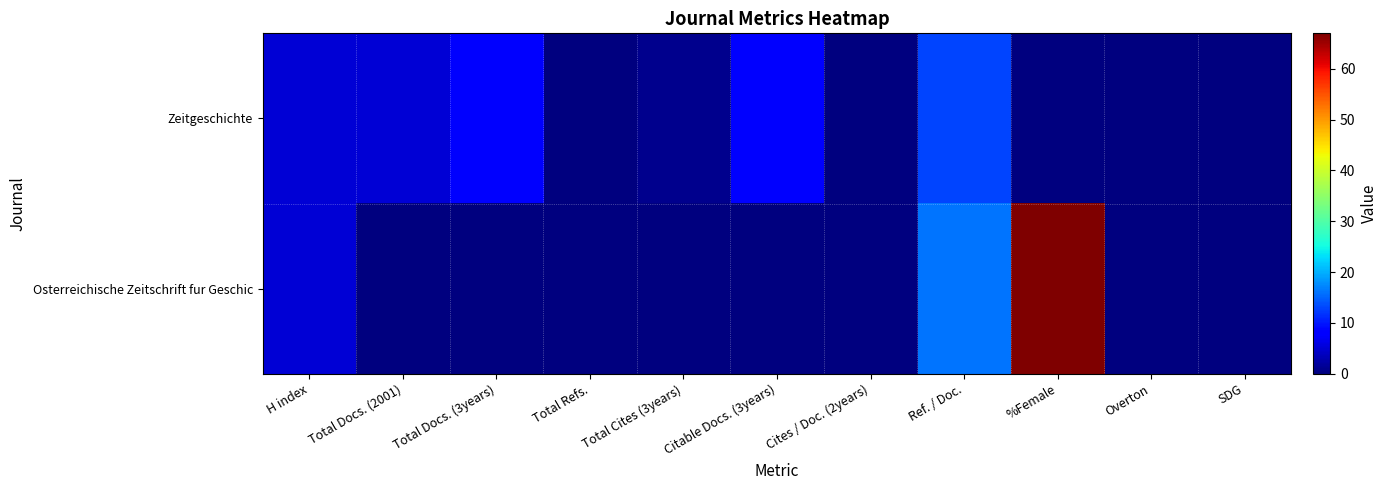

Which label corresponds to the smallest value in the chart?

Total Refs.